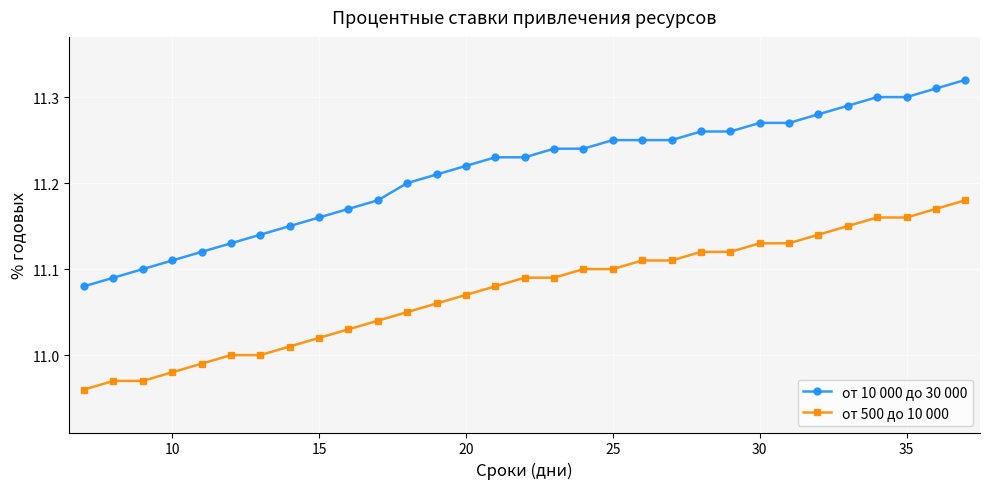

List the series in order of their peak value, highest first.

от 10 000 до 30 000, от 500 до 10 000